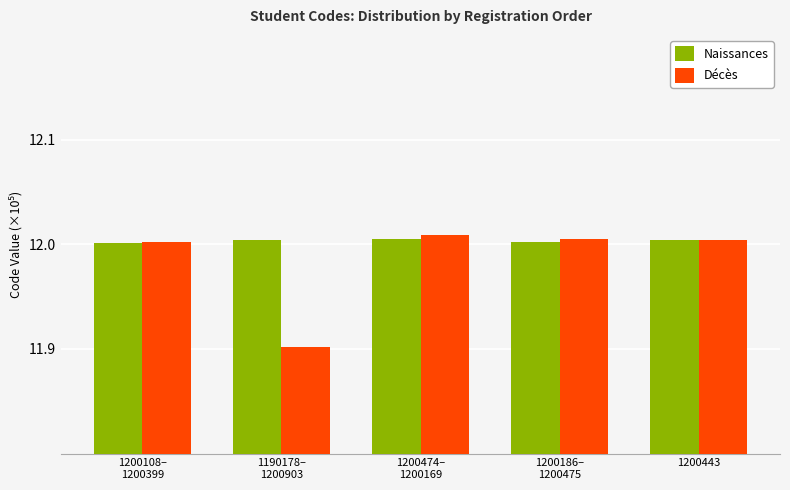

Which series has the largest range (max minus min)?

Décès